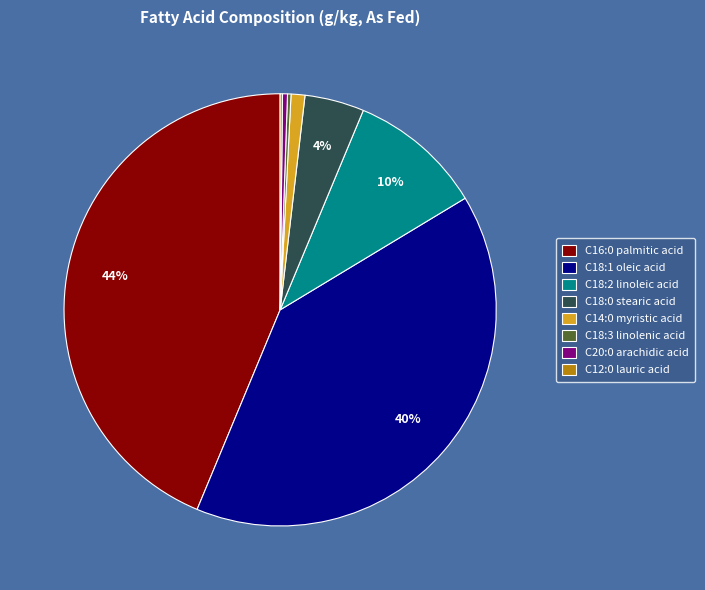

Is there any slice that represents more than half of the pie?

No